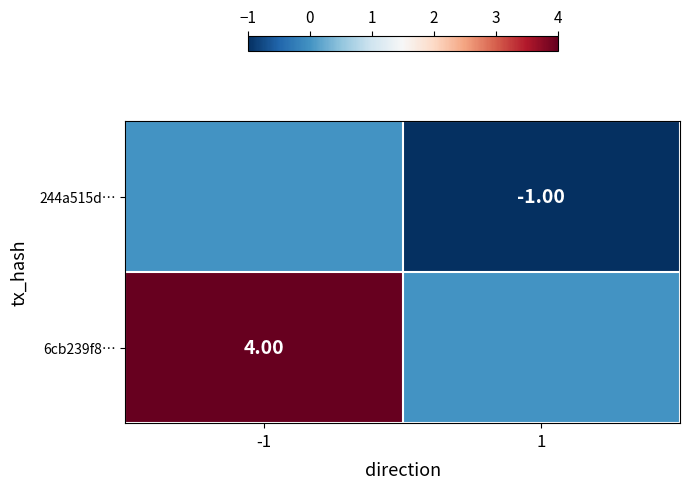

What is the difference between the maximum and minimum values in the 6cb239f8… series?

4